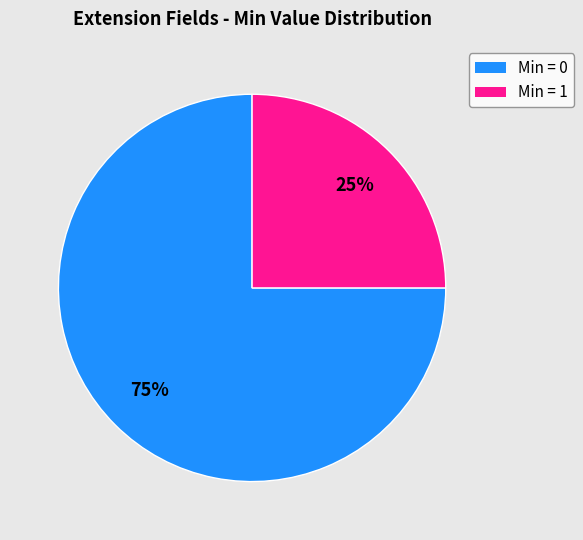

To the nearest percent, what is the average slice percentage?

50%